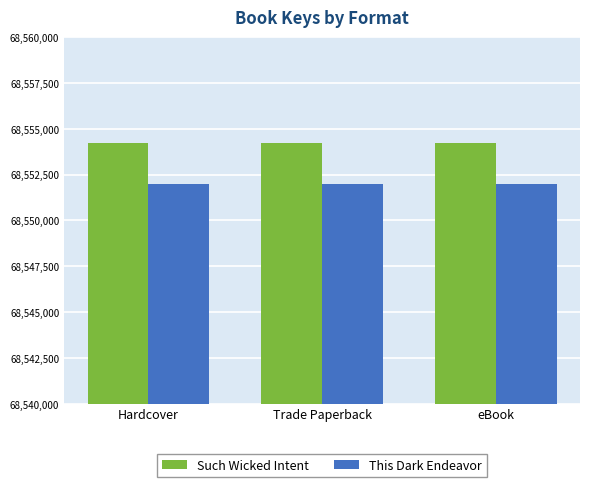

At how many categories does at least one series exceed 68552905?

3